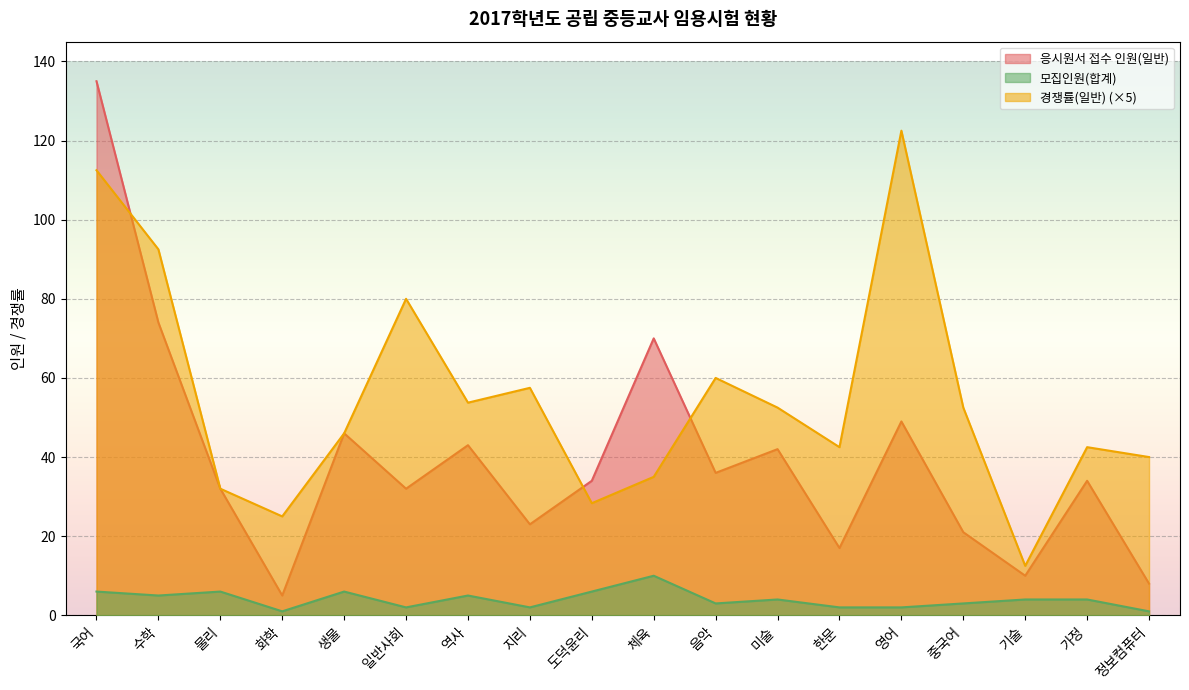

List the labels in order of 응시원서 접수 인원(일반) value, largest first.

국어, 수학, 체육, 영어, 생물, 역사, 미술, 음악, 도덕윤리, 가정, 물리, 일반사회, 지리, 중국어, 한문, 기술, 정보컴퓨터, 화학